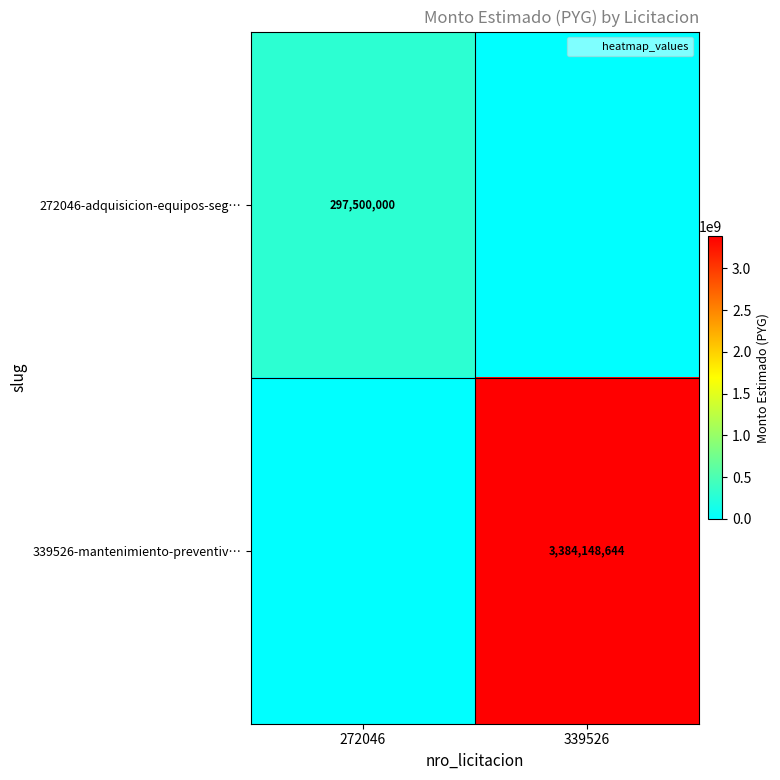

Between 272046 and 339526, which series saw the biggest shift?

339526-mantenimiento-preventiv…